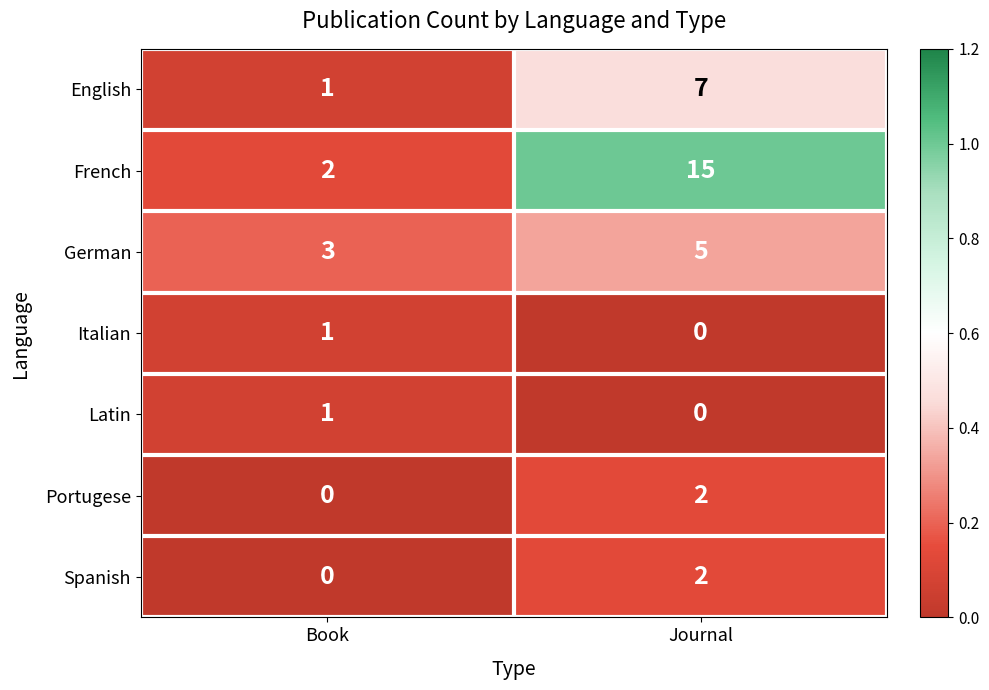

Where is Portugese nearest to the value 1?

Book